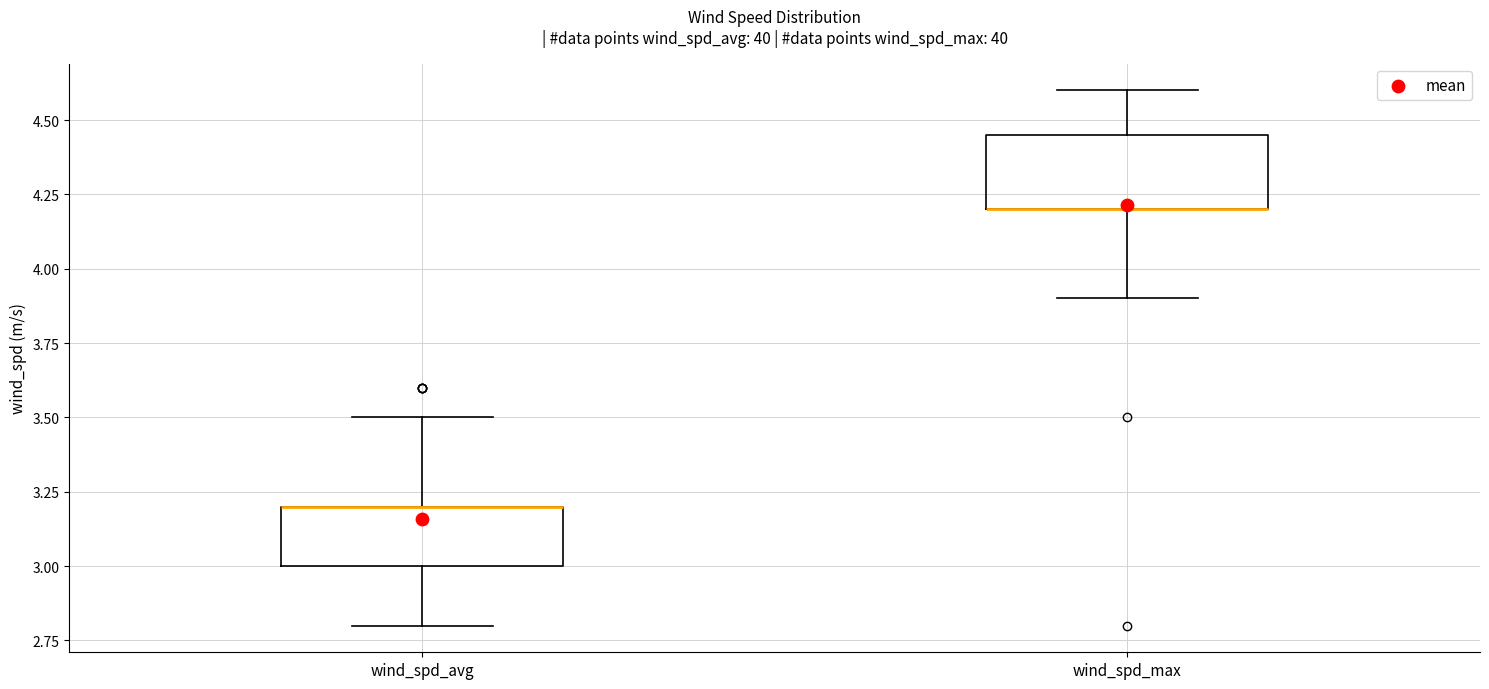

Where does the lower whisker of the box for wind_spd_avg end on the y-axis? The values are not printed on the chart, so give them approximately, as read against the axis.

2.80